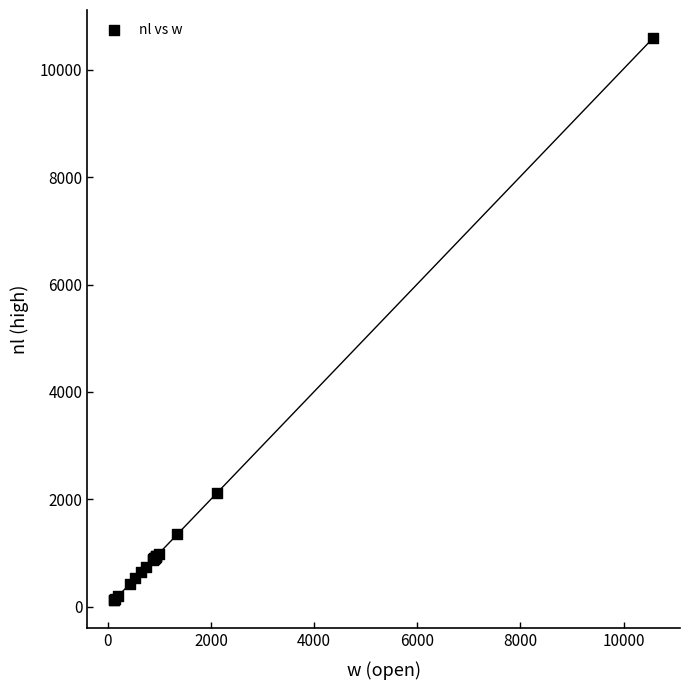

What Y value in the scatter plot is closest to 5356?

2112.8